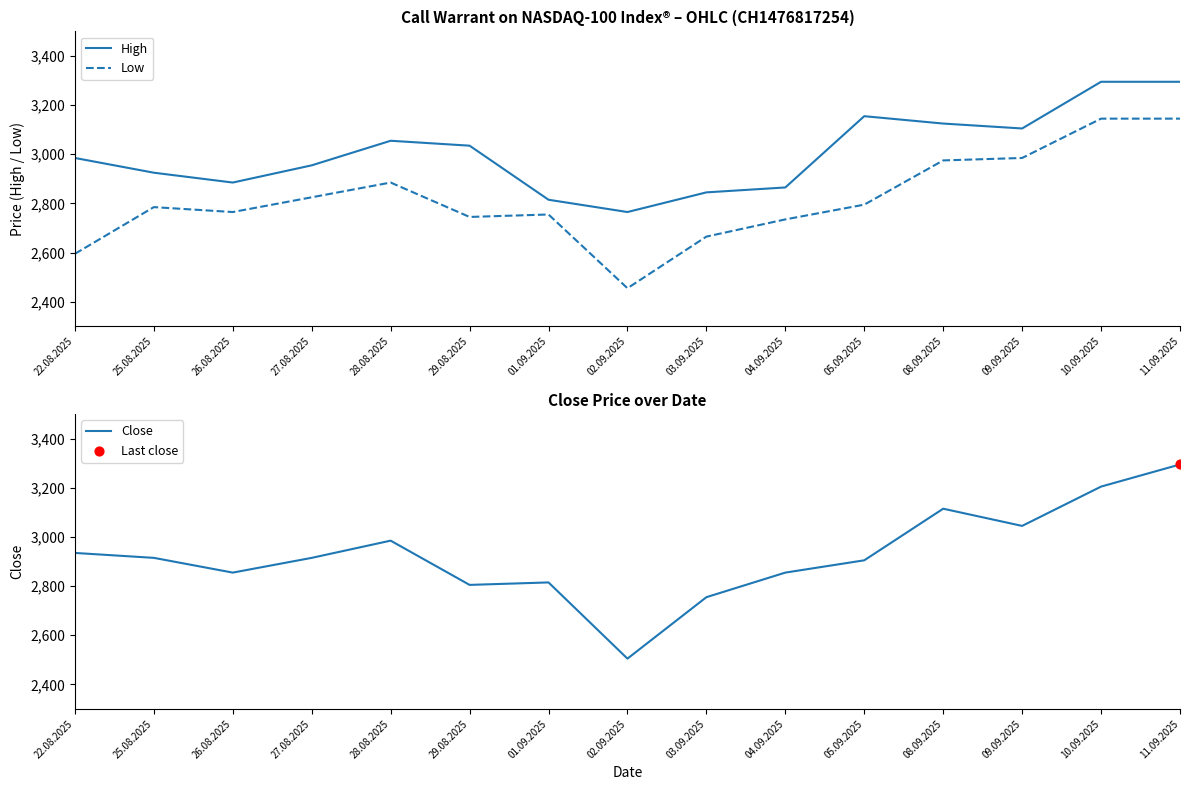

Which series reaches the maximum Y coordinate?

High